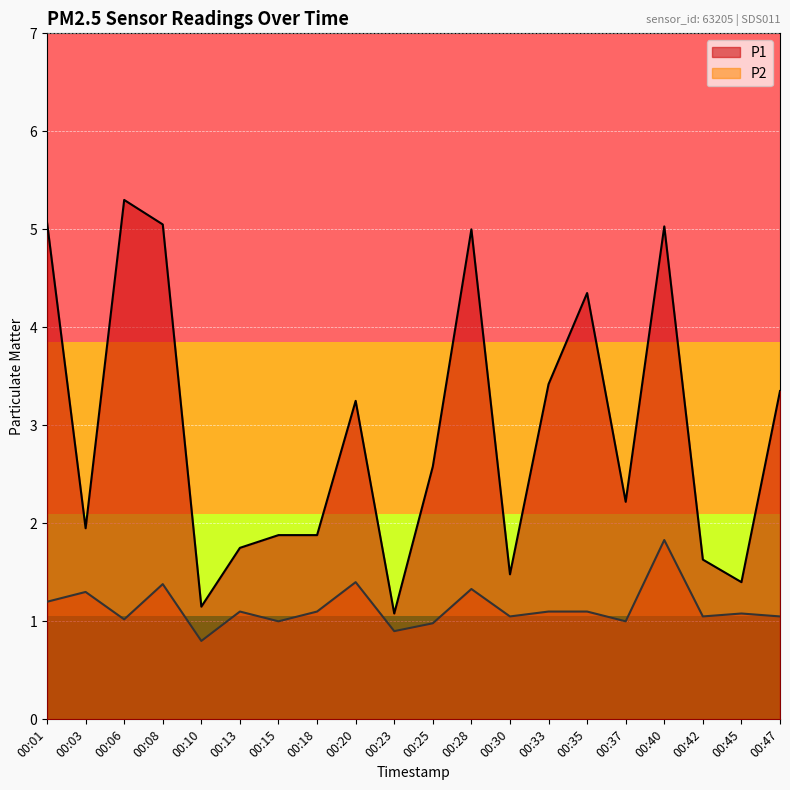

True or false: P1 has more than 2 interior local peaks.

True